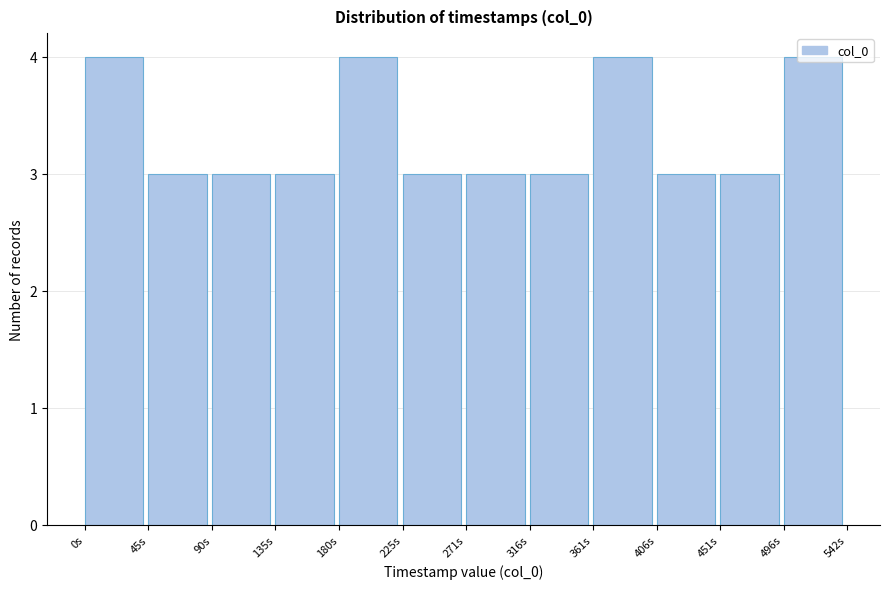

What is the label of the 4th bar from the left?

135s